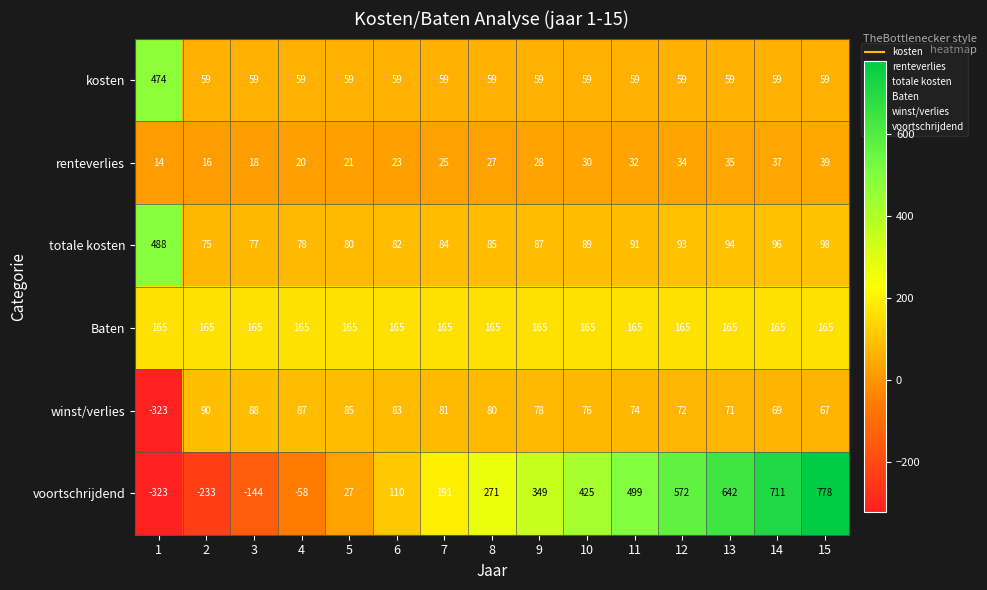

What is the difference between the maximum and second lowest values in the winst/verlies series?

23